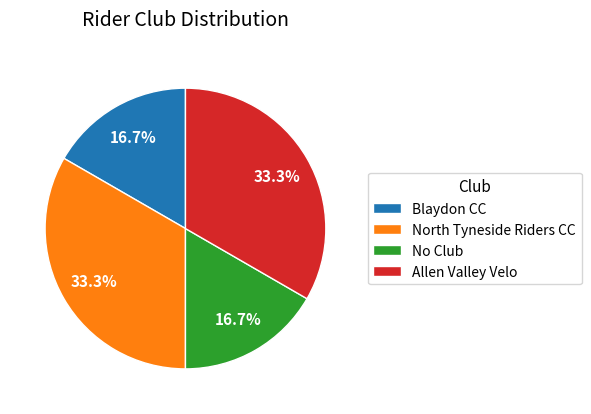

How many slices are in this pie chart?

4